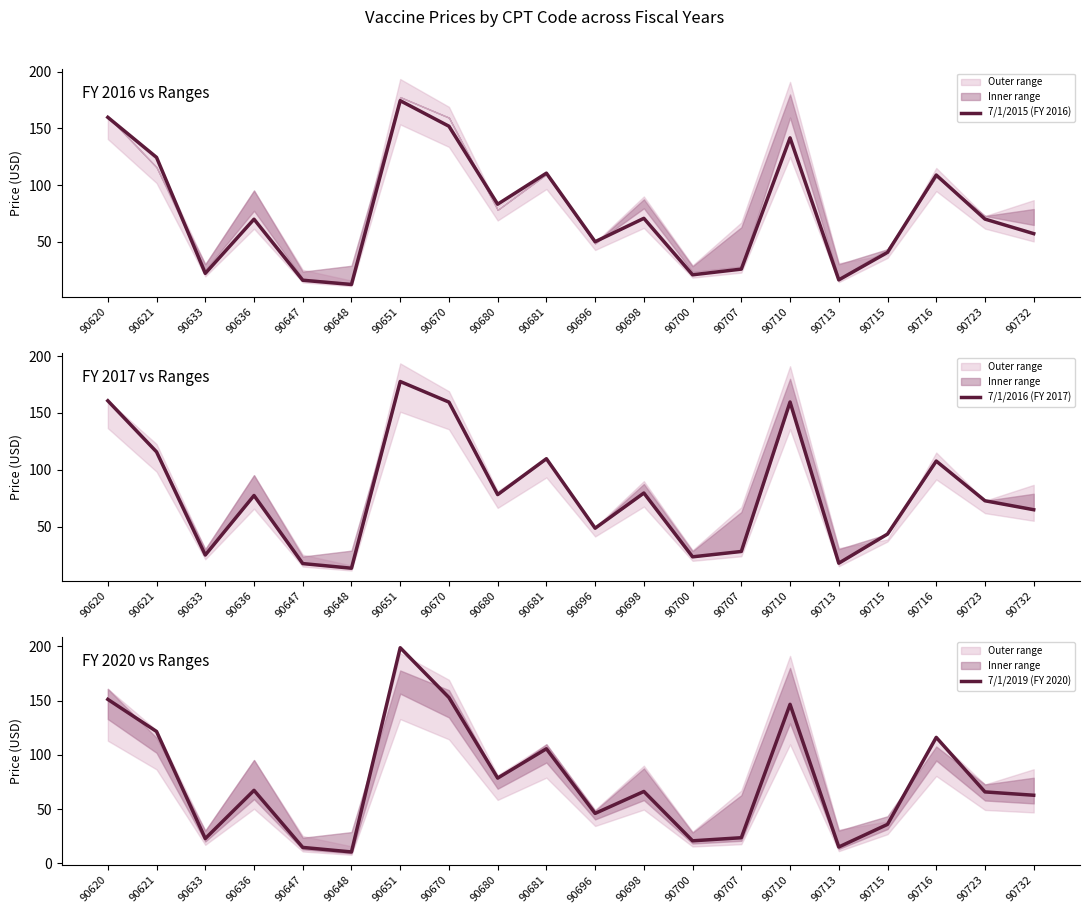

What is the maximum value shown in the chart?

198.6